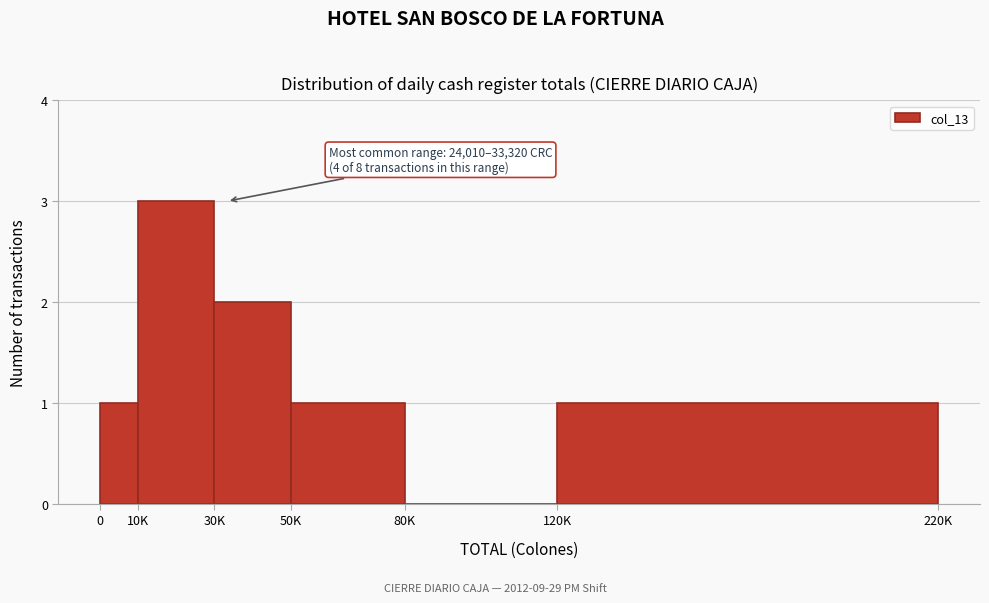

Reading left to right, transcribe all the data shown in this chart.

0=1	10K=3	30K=2	50K=1	80K=0	120K=1